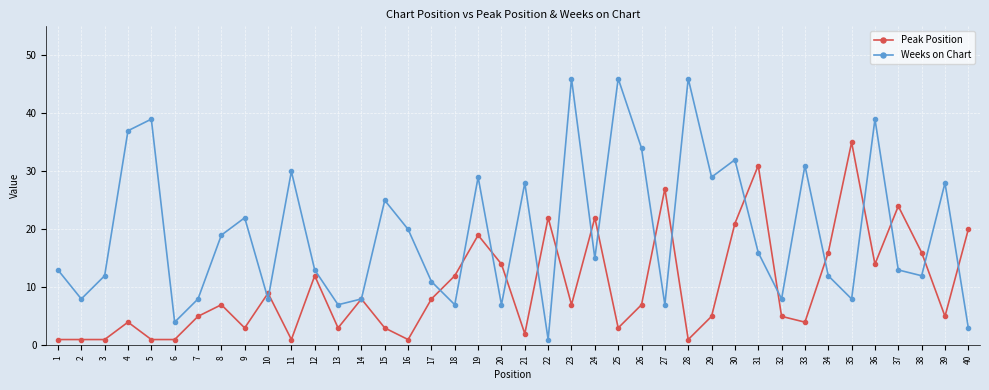

What is the difference between the second highest and second lowest values in the Weeks on Chart series?

43